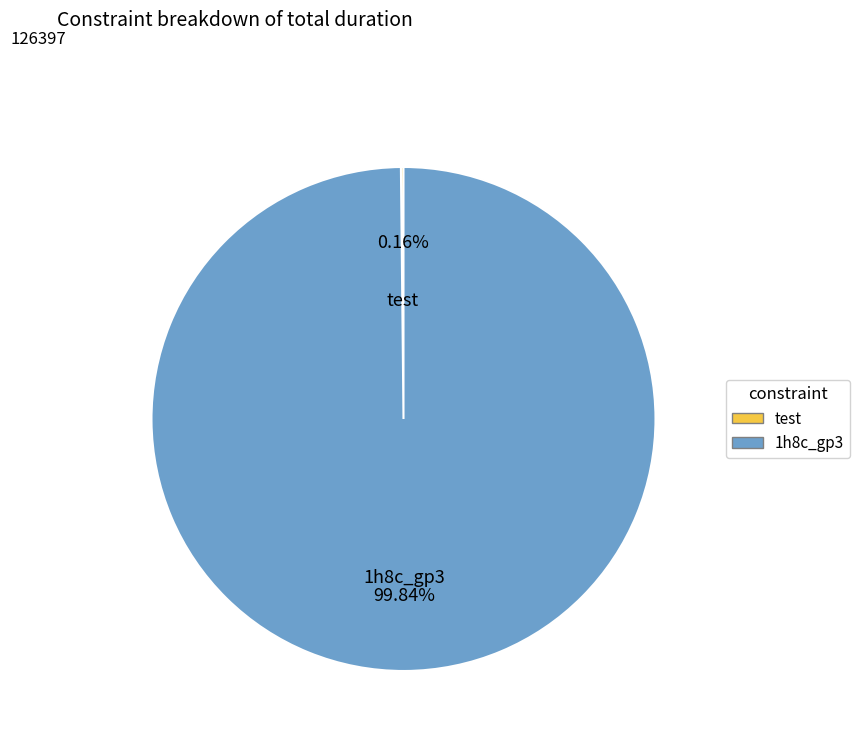

Does any single category account for the majority?

Yes